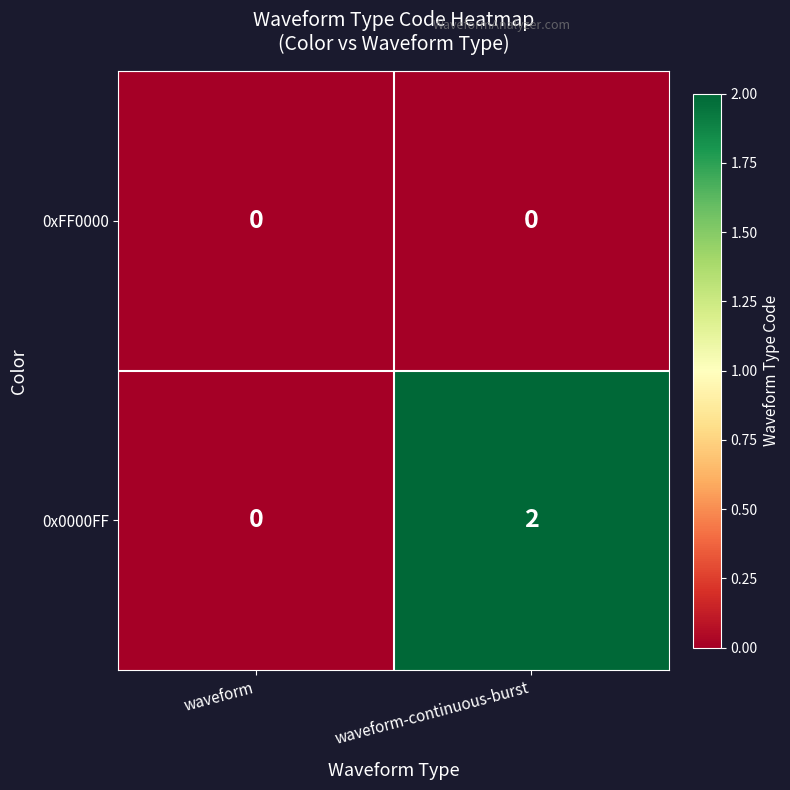

Reading left to right, list all the values displayed in this chart.

0xFF0000: 0	0
0x0000FF: 0	2